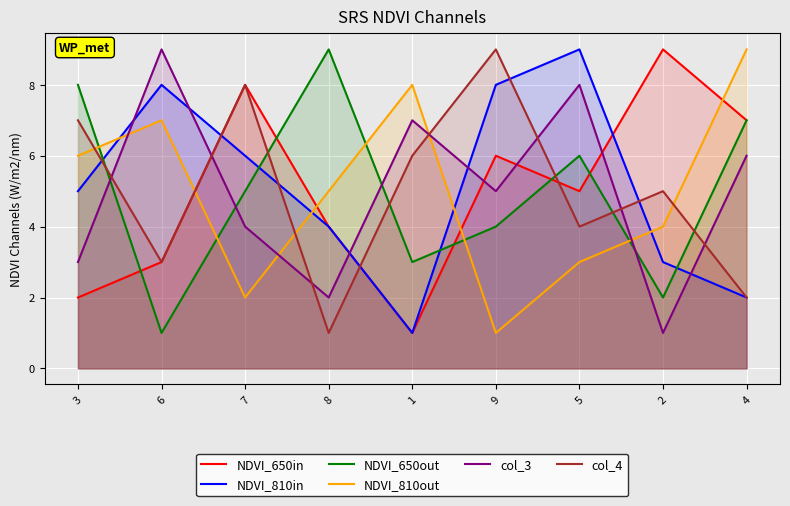

What is the lowest value of the NDVI_810in series?

1